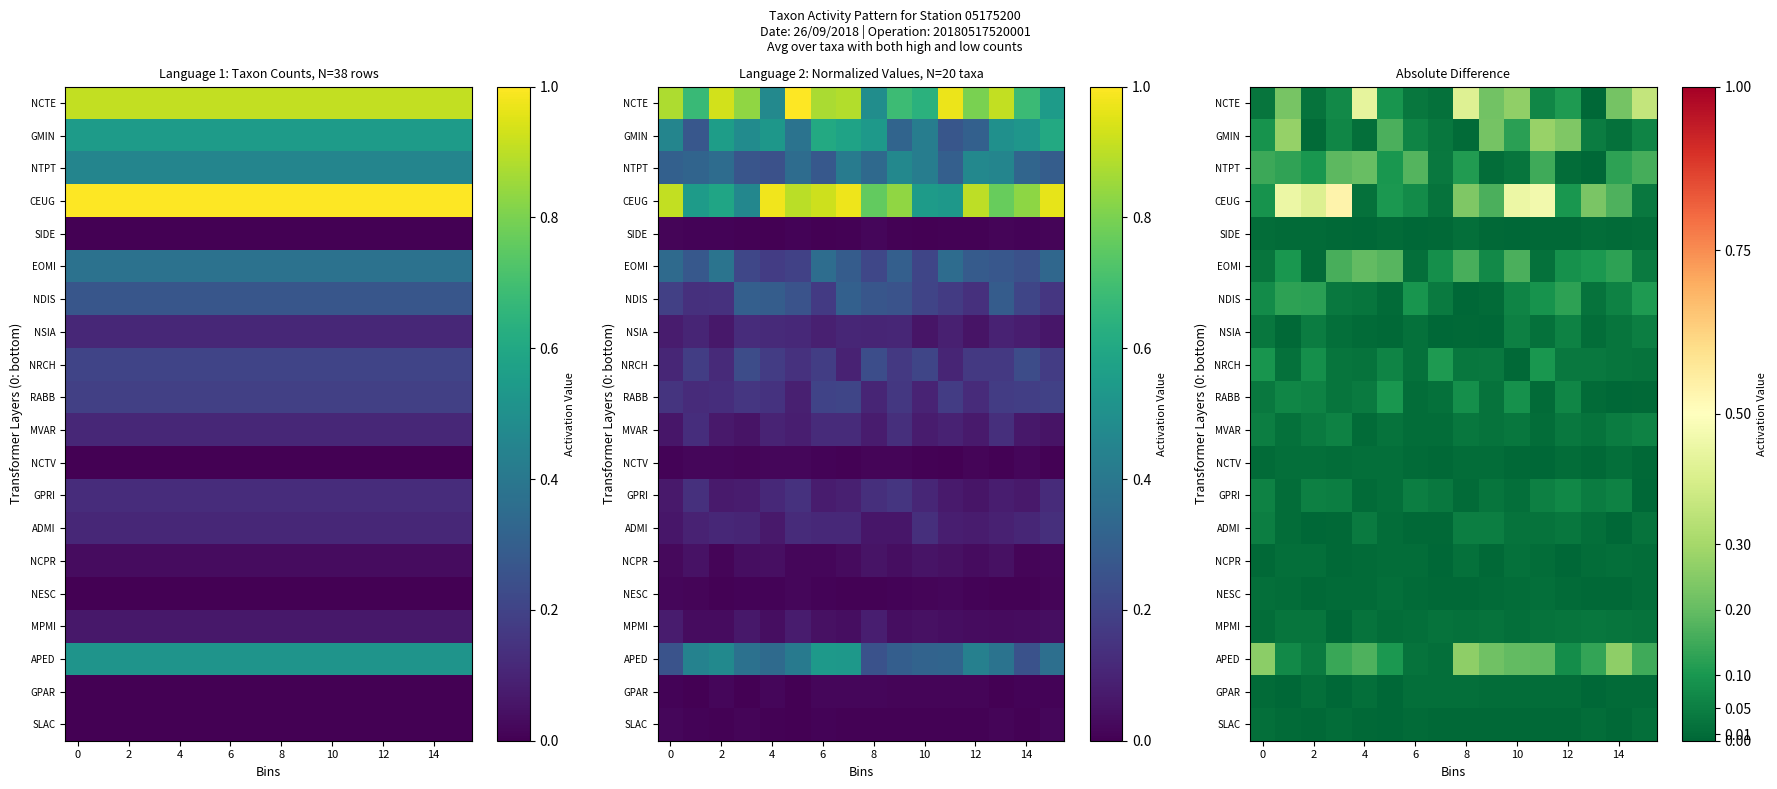

Which series changed the most between 8 and 12?

NCTE